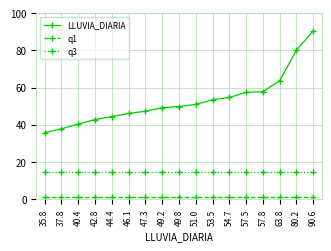

What are all the series names shown in the legend?

LLUVIA_DIARIA, q1, q3